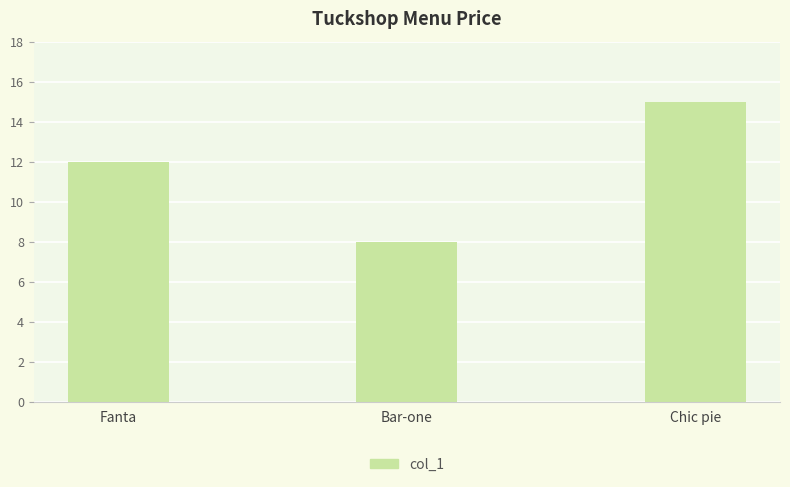

Rank the categories by value from highest to lowest.

Chic pie, Fanta, Bar-one